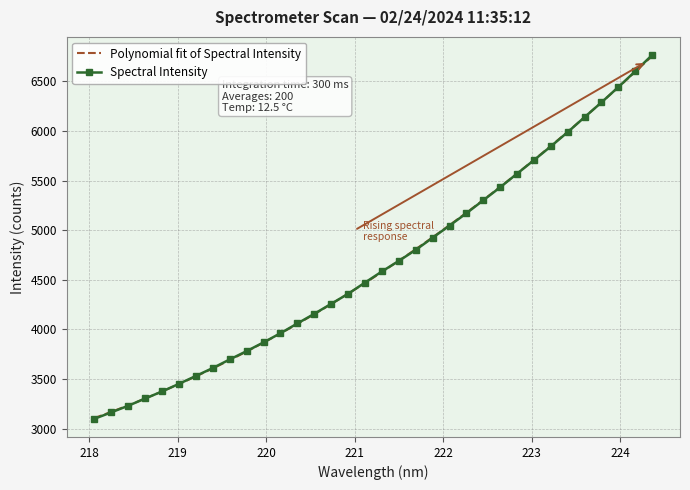

Between 218.8244 and 218.442, which is larger?

218.8244